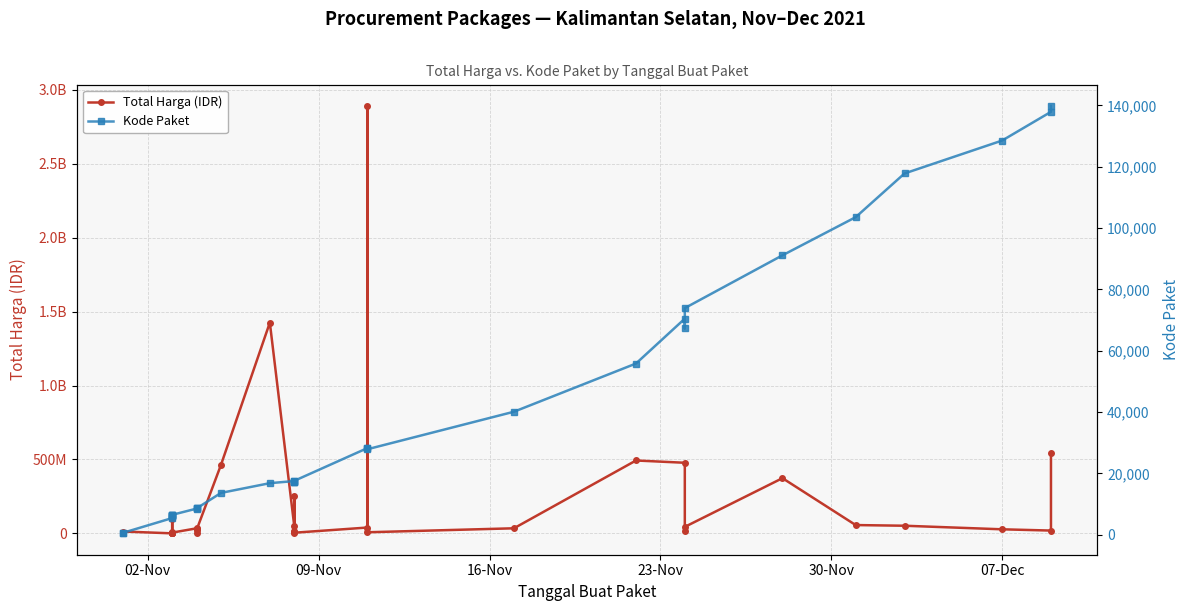

True or false: Total Harga (IDR) and Kode Paket cross at least once.

False